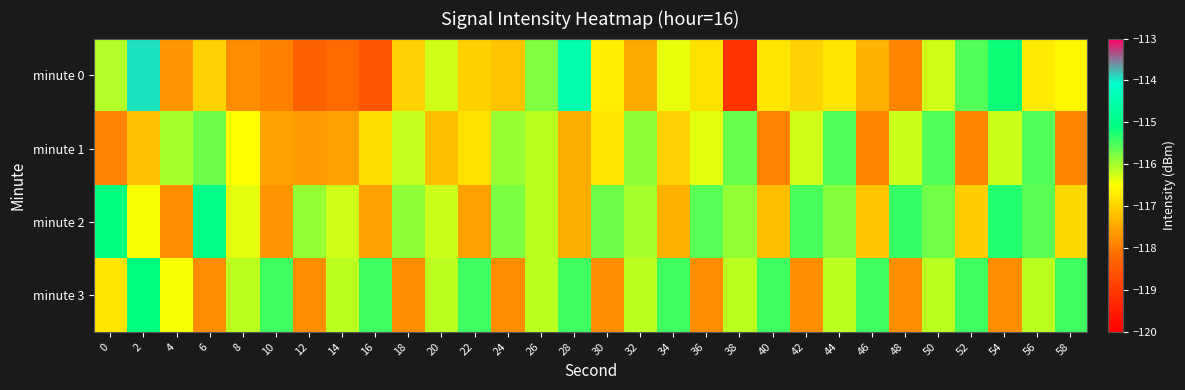

What is the difference between the highest and lowest values at 38?

3.4